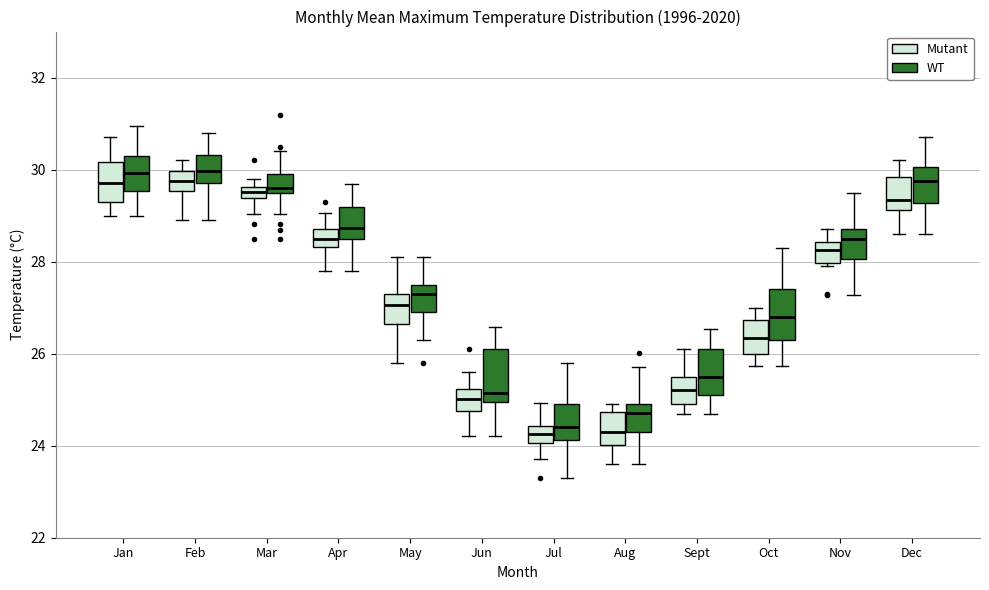

Where is the lower edge of the box for Feb (WT) on the y-axis? The values are not printed on the chart, so give them approximately, as read against the axis.

29.8